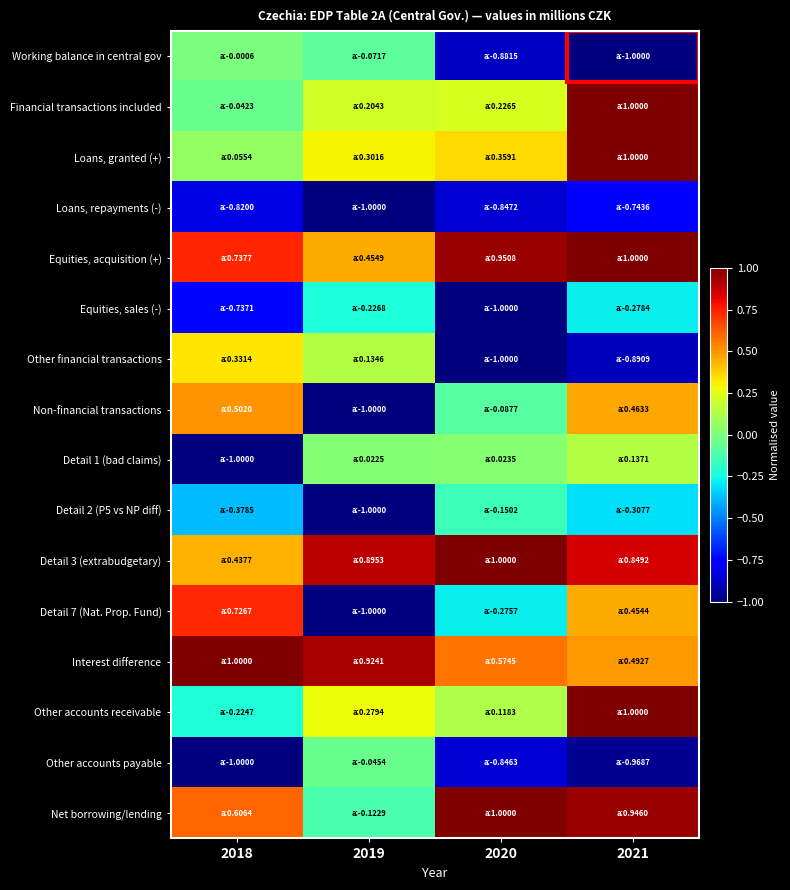

What is the maximum value shown in the chart?

1.0